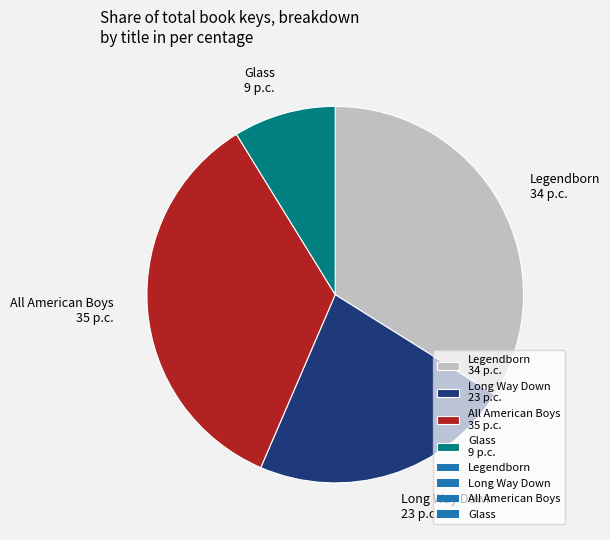

Between All American Boys 35 p.c. and Glass 9 p.c., which is larger?

All American Boys 35 p.c.